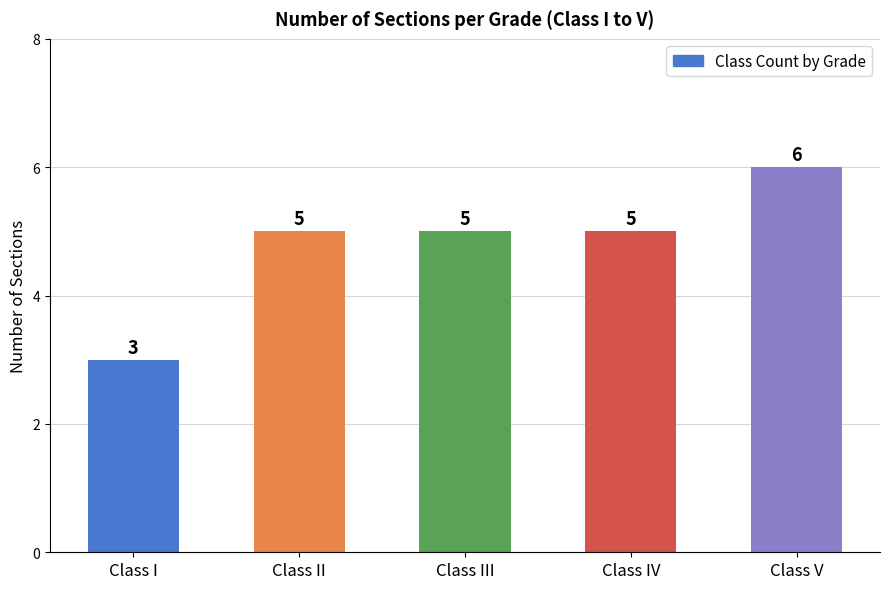

Are the bars grouped side by side (vs. stacked)?

No